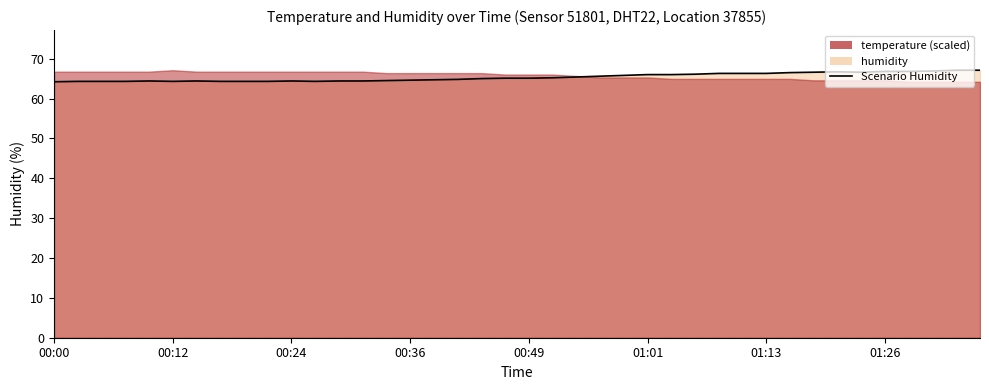

What is the value of the 4th point from the left?

64.3